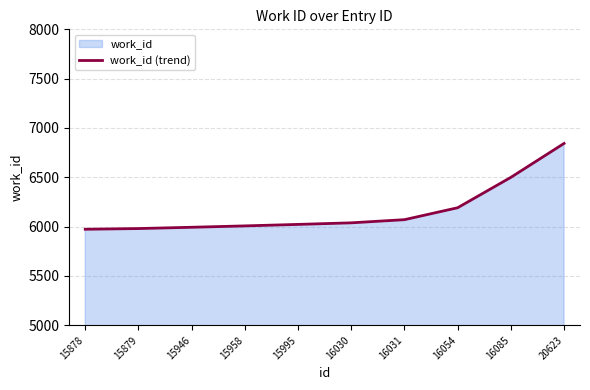

Does the chart display data point markers on the line(s)?

No